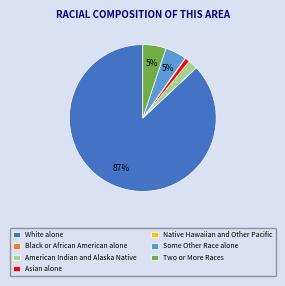

Is the sum of American Indian and Alaska Native and Asian alone greater than half?

No